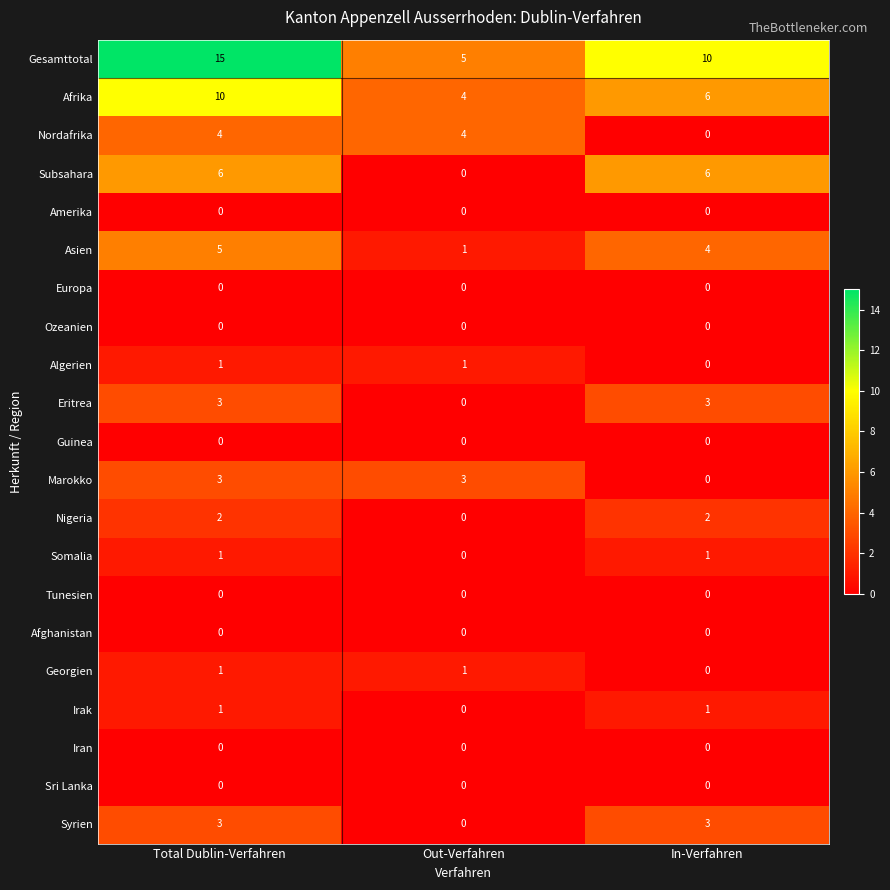

At which category does the chart reach its peak across all series?

Total Dublin-Verfahren